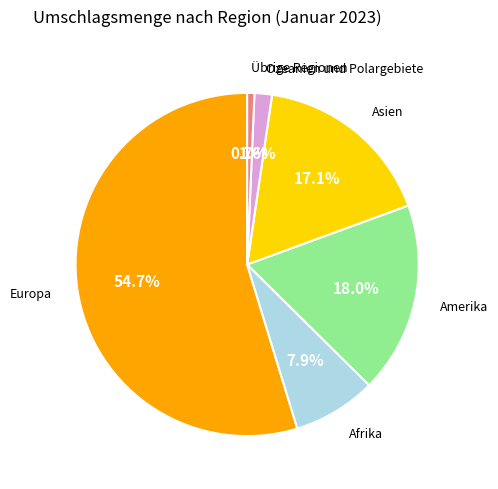

To the nearest percent, what is the average slice percentage?

17%